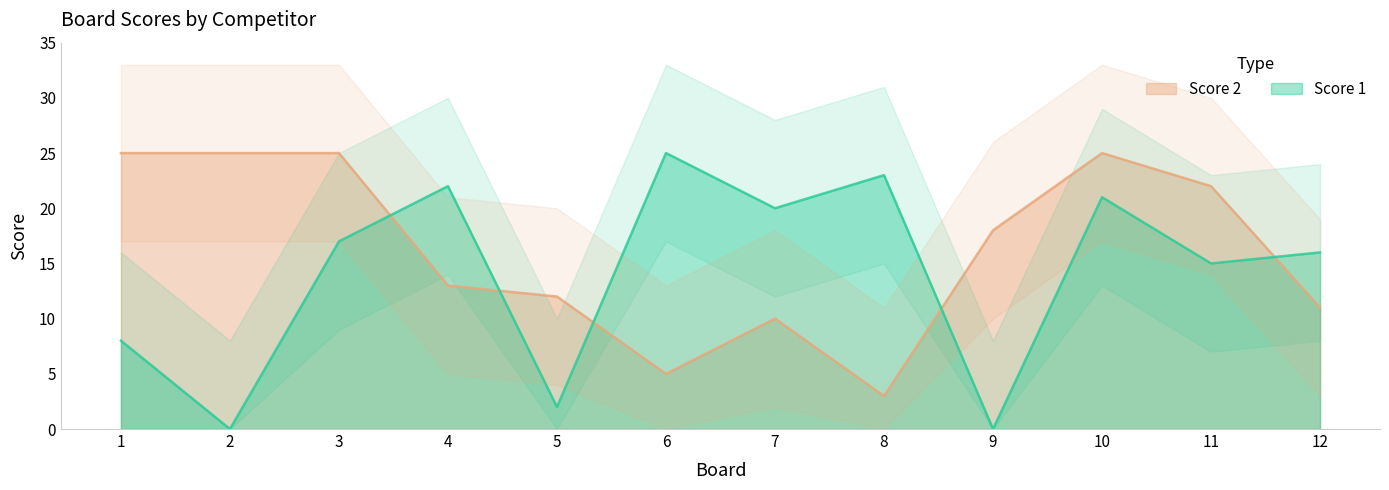

Reading left to right, list all the values displayed in this chart.

Score 1: 1=8	2=0	3=17	4=22	5=2	6=25	7=20	8=23	9=0	10=21	11=15	12=16
Score 2: 1=25	2=25	3=25	4=13	5=12	6=5	7=10	8=3	9=18	10=25	11=22	12=11